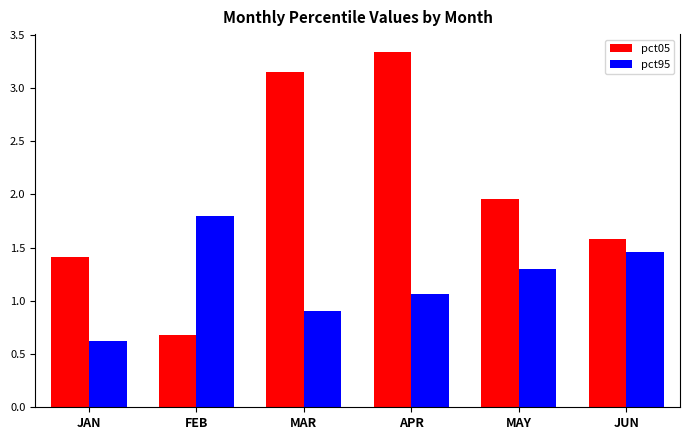

What is the sum of all pct95 values?

7.1